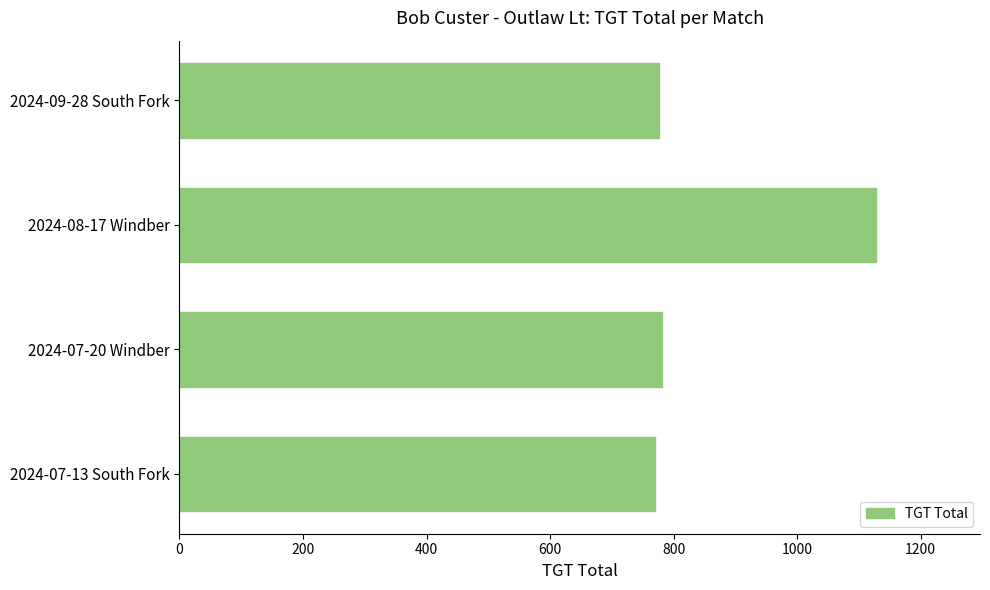

What is the minimum value shown in the chart?

770